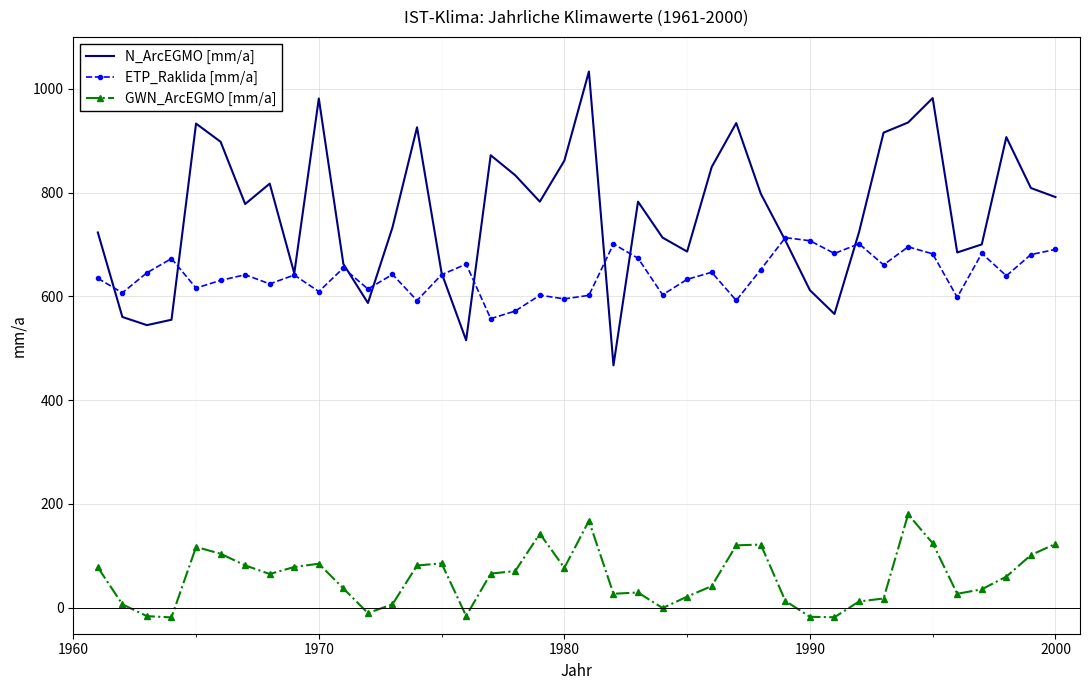

Which series has the widest spread of values?

N_ArcEGMO [mm/a]